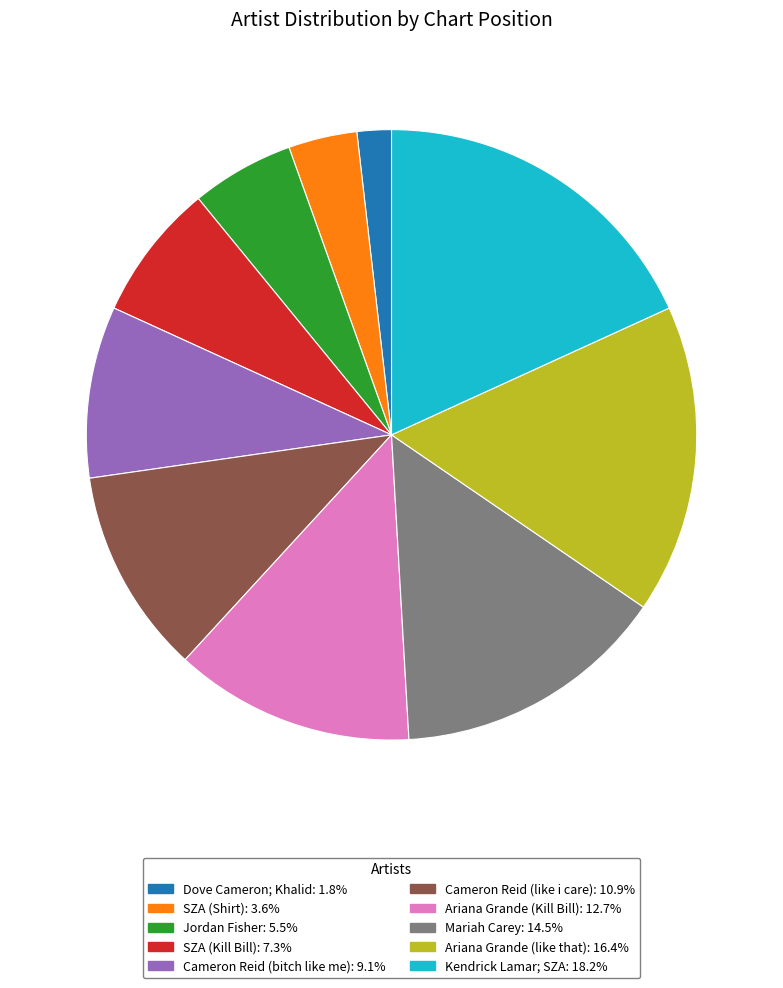

Which has a higher value, Mariah Carey or SZA (Kill Bill)?

Mariah Carey